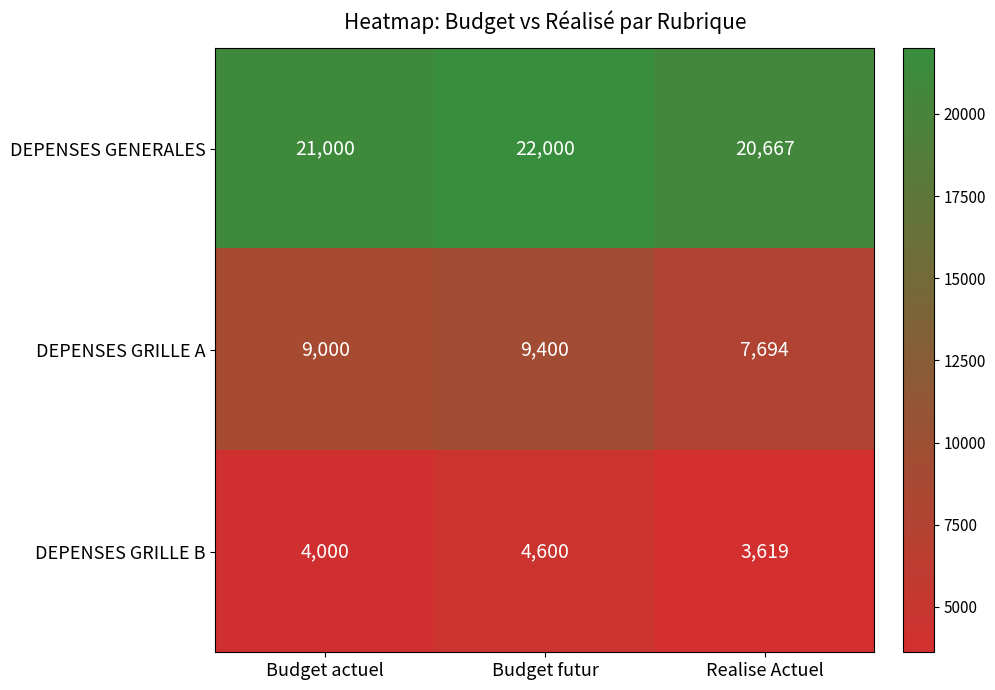

At which category is the sum across all series the highest?

Budget futur